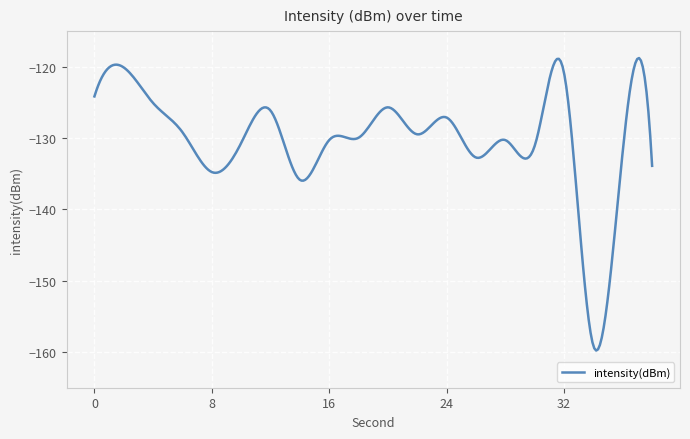

What is the smallest value displayed?

-159.8